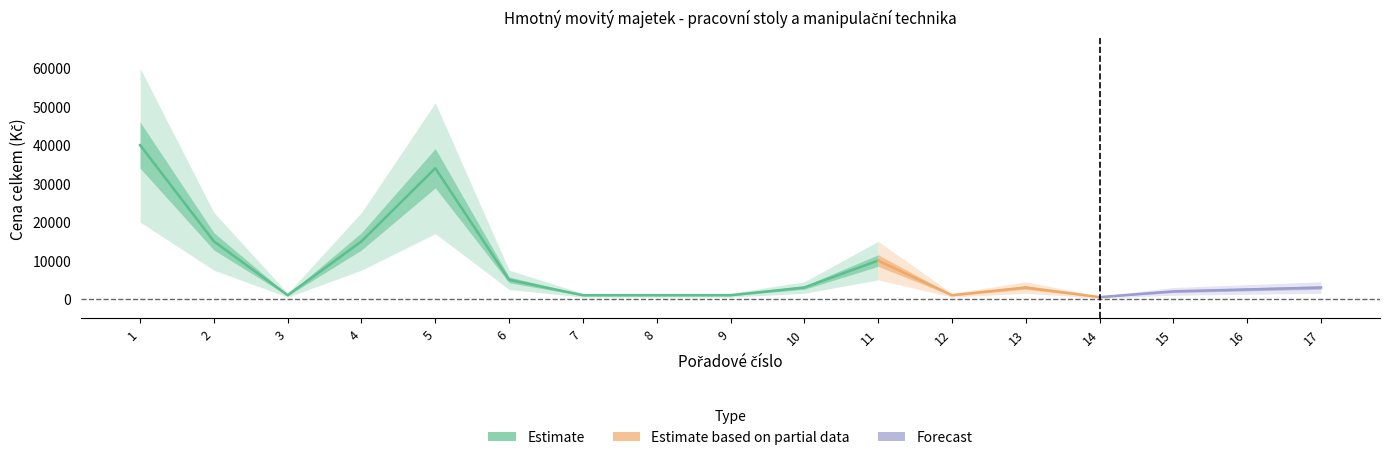

Rank the categories by value from lowest to highest.

14, 3, 7, 8, 9, 12, 15, 16, 10, 13, 17, 6, 11, 2, 4, 5, 1